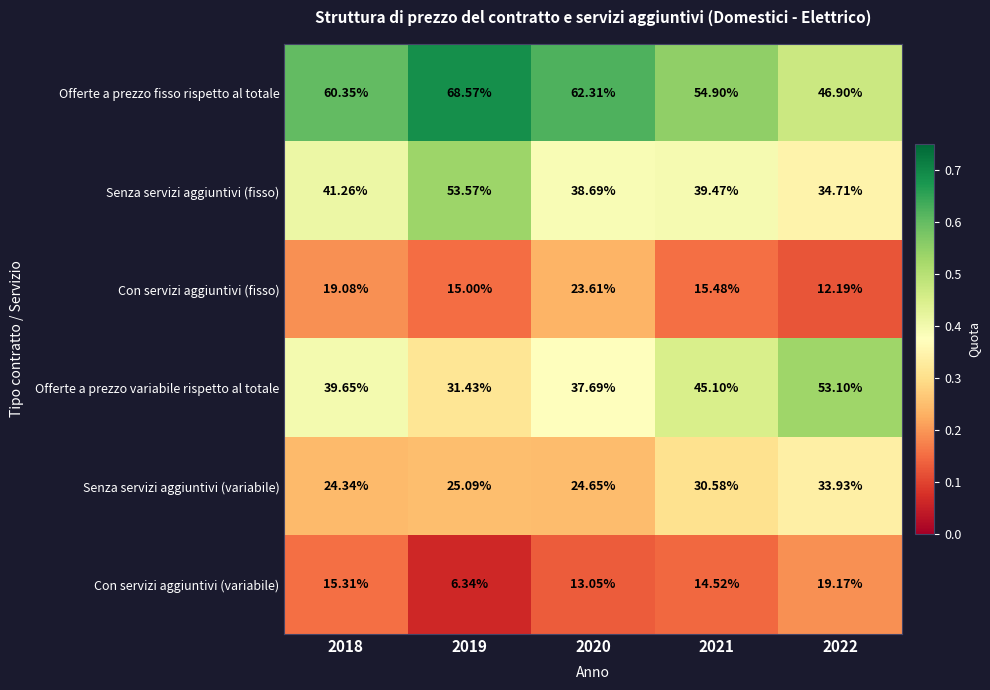

How many categories are shown in the chart?

5